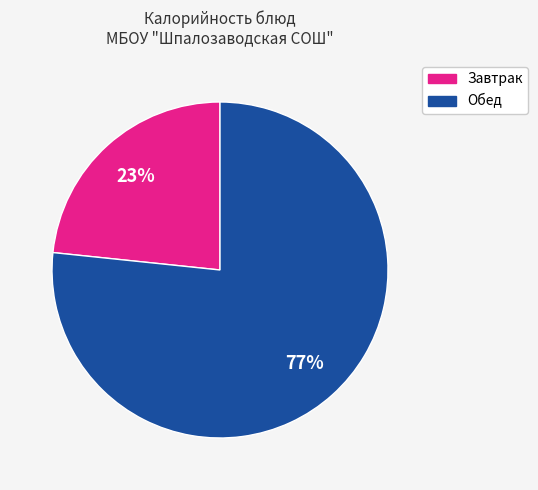

To the nearest percent, what is the average slice percentage?

50%